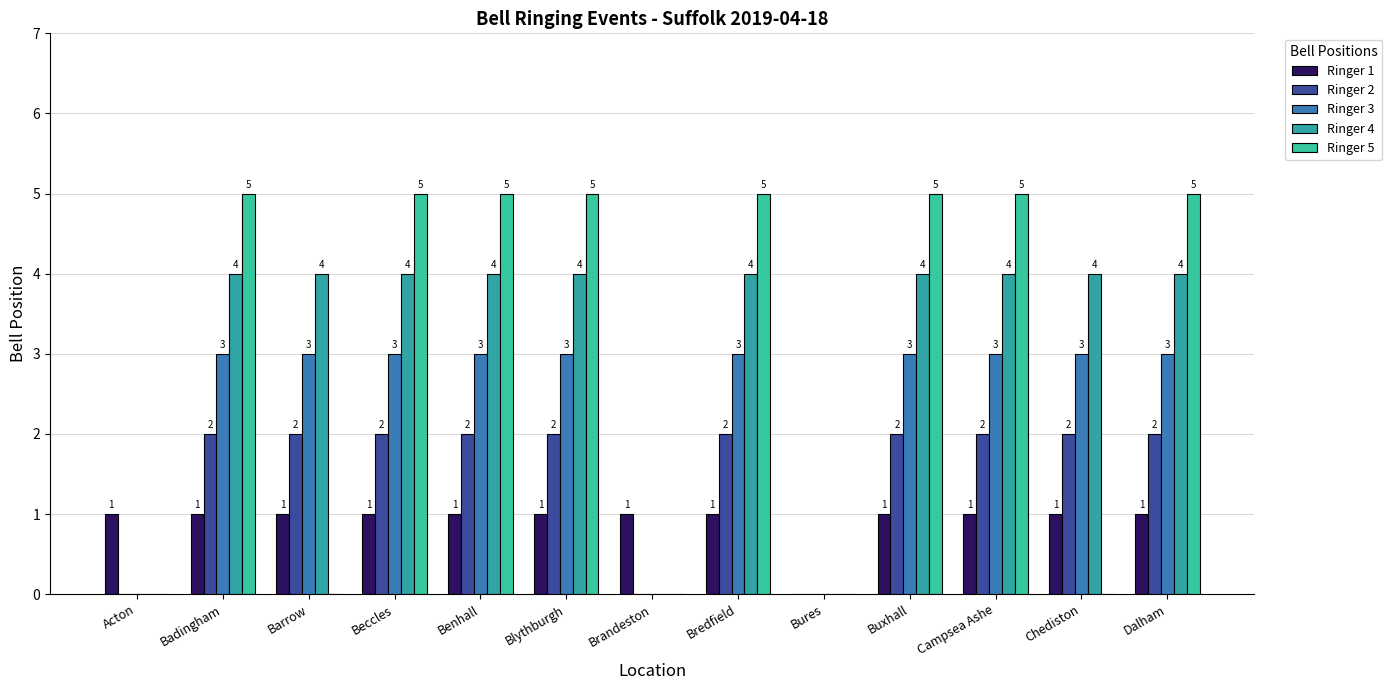

Count the number of data series in this chart.

5